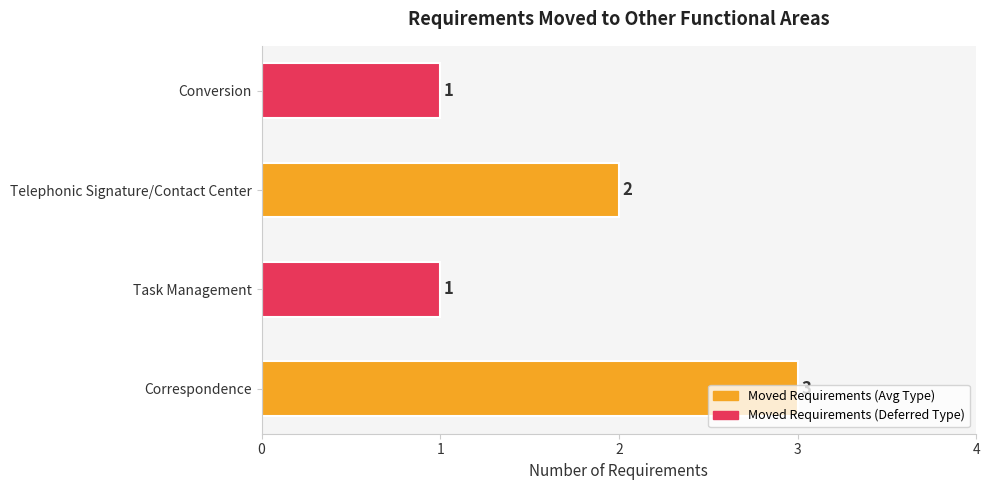

What is the difference between the second highest and minimum values?

1